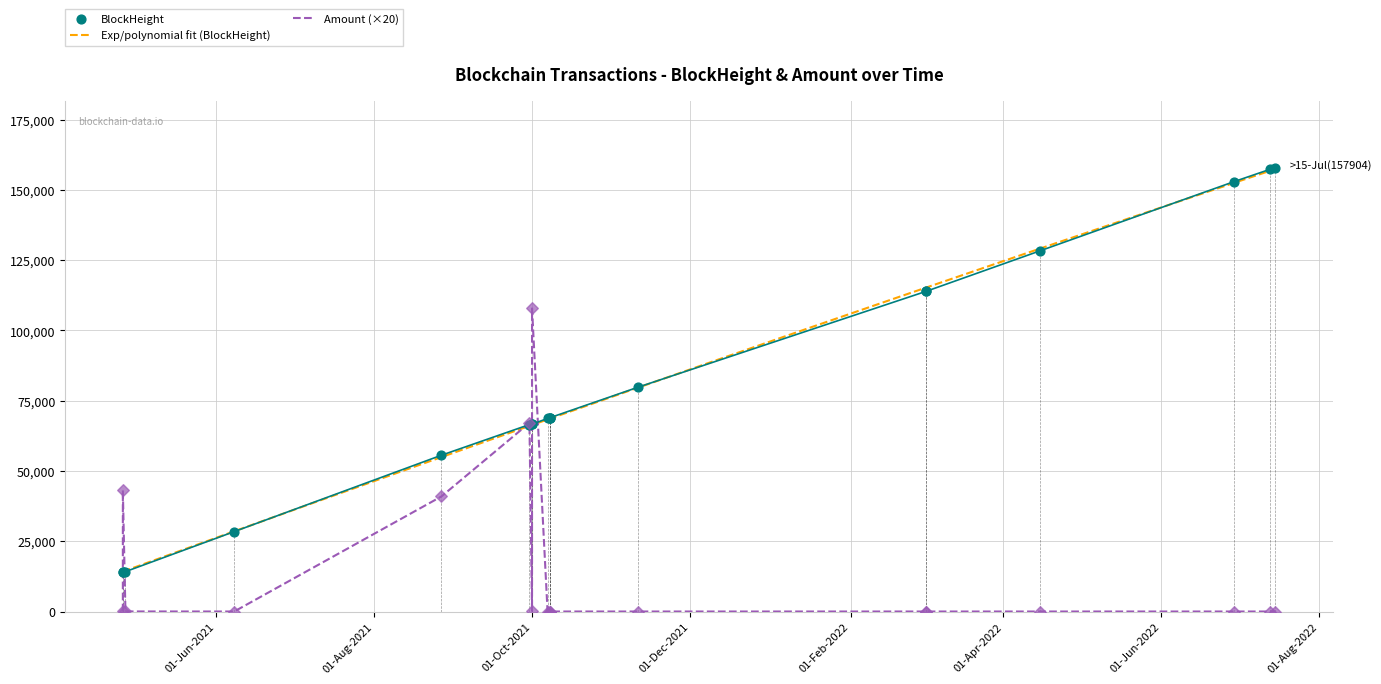

What is the total value across all series at 2021-11-11?

79812.0